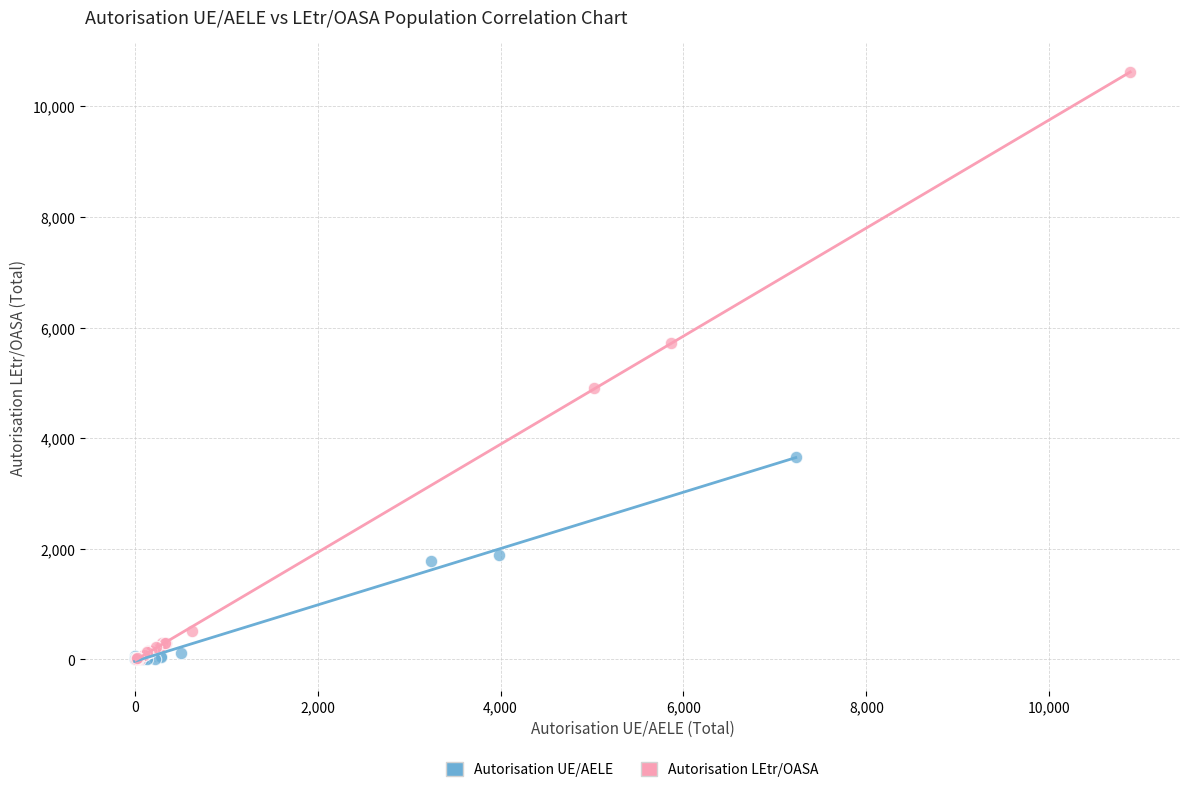

Which series contains the highest Y value?

Autorisation LEtr/OASA